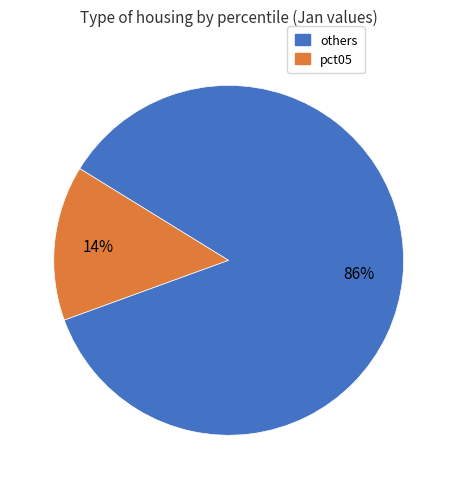

Is there a majority slice in this chart?

Yes